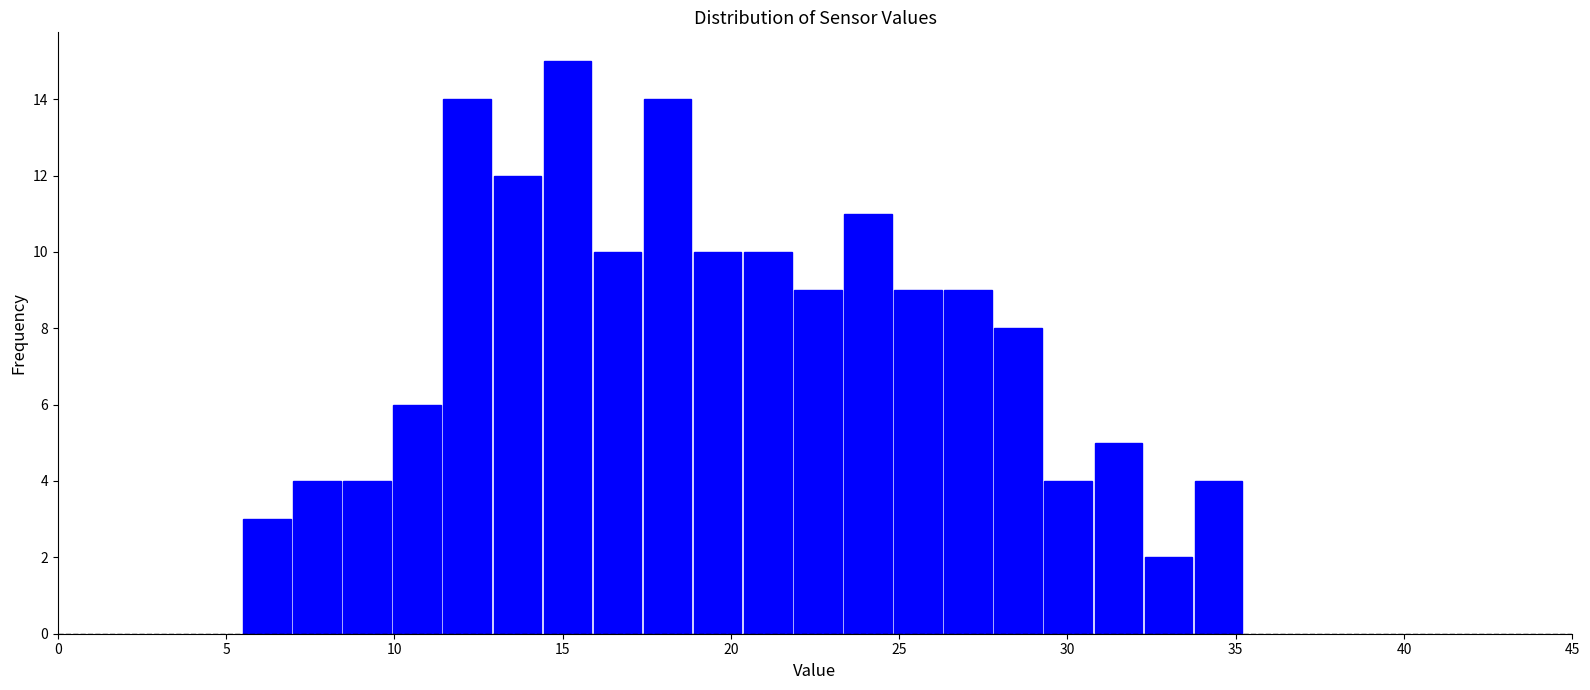

Read against the x-axis, roughly where is the centre of the tallest bar?

15.0